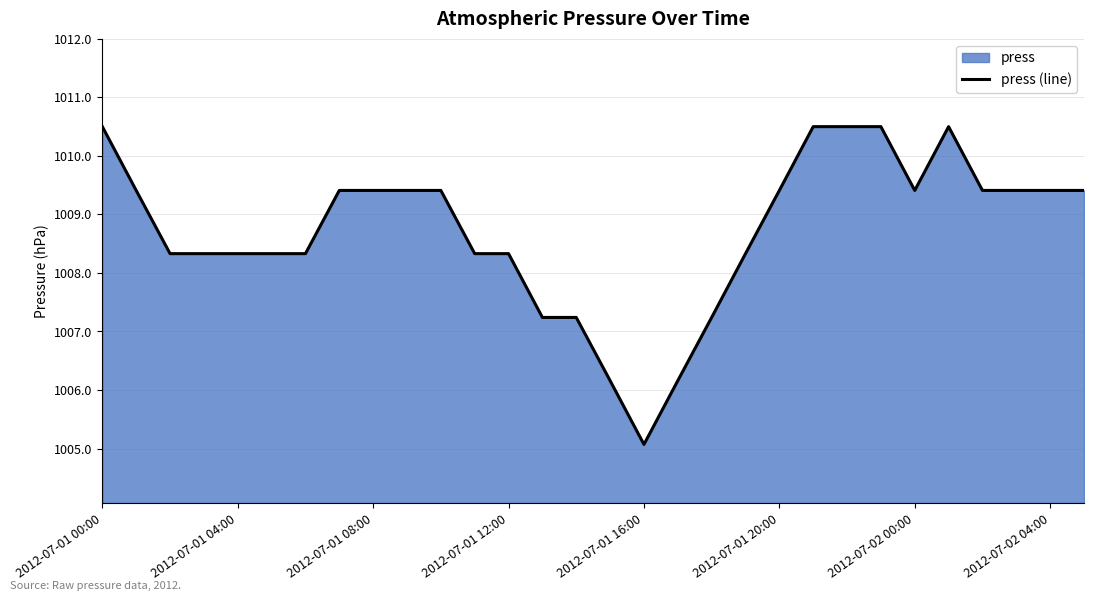

At which label does the data first exceed 1009?

2012-07-01 00:00